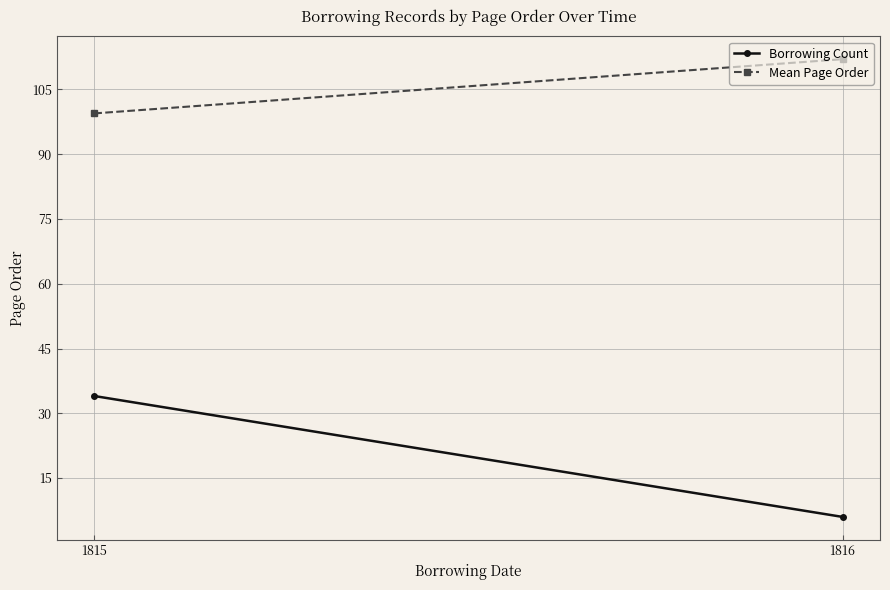

List the series in order of their overall mean, highest first.

Mean Page Order, Borrowing Count